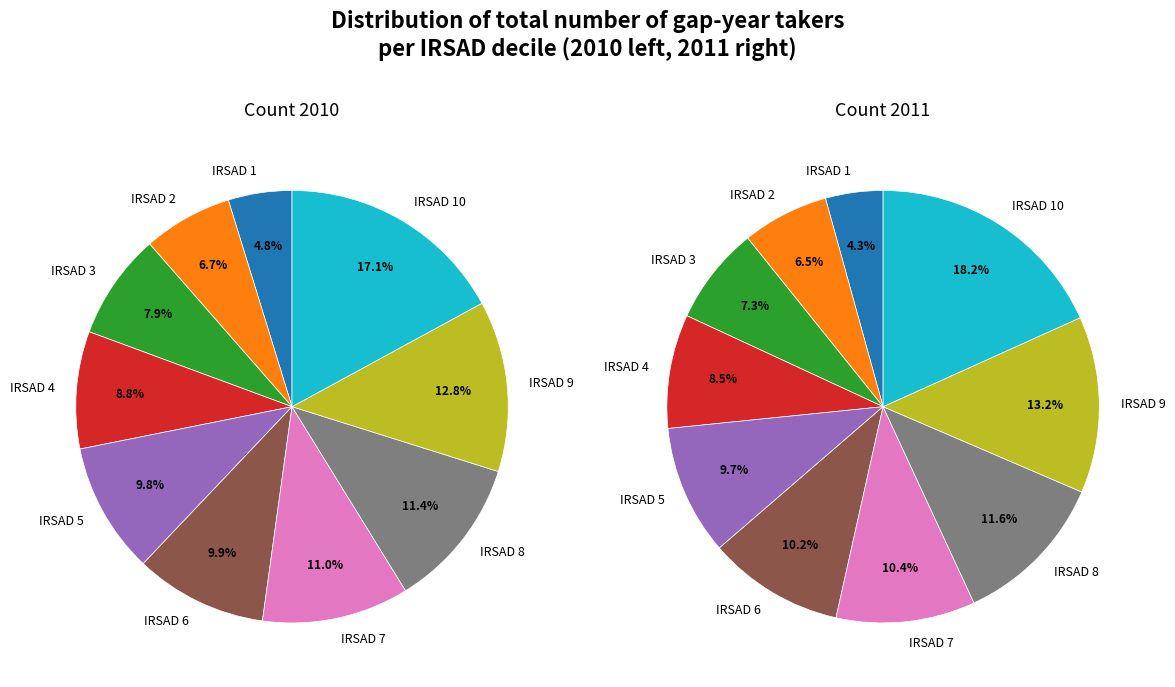

True or false: values_2010 accounts for 5% of the total.

True